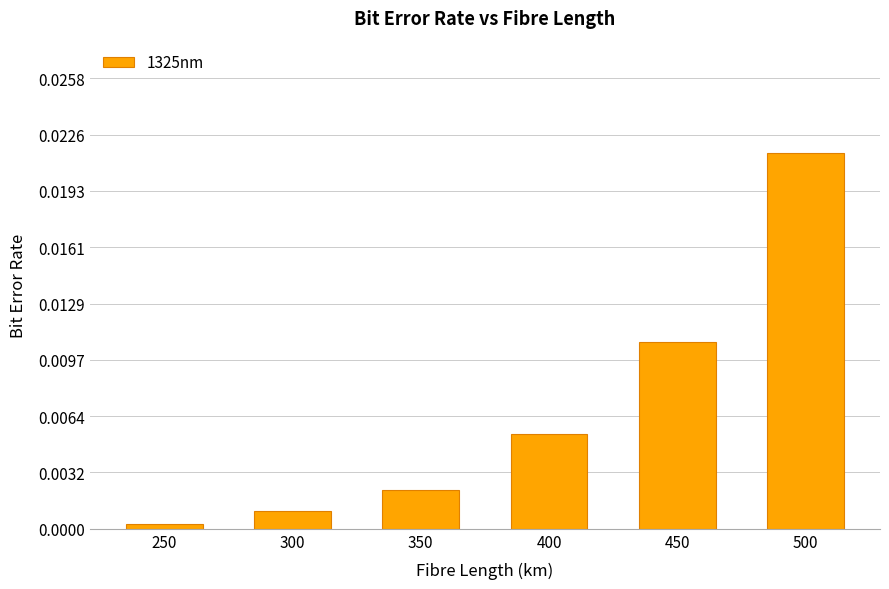

Where is the data nearest to the value 0?

250